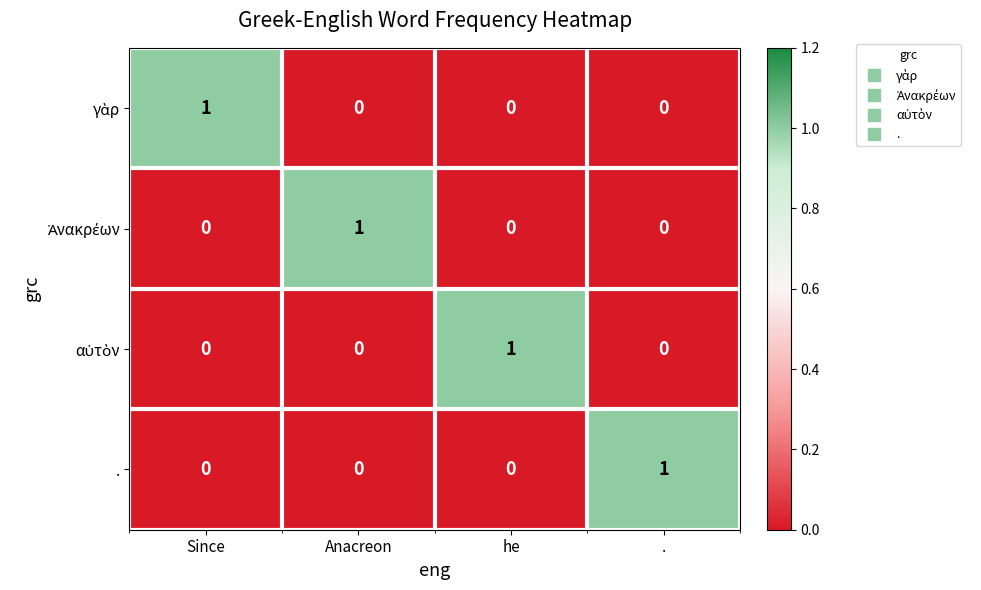

At how many categories does at least one series exceed 0?

4